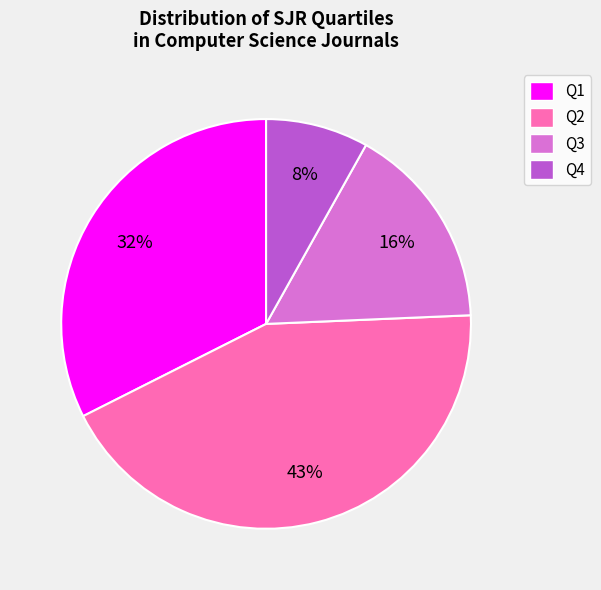

Count the number of slices in the pie.

4